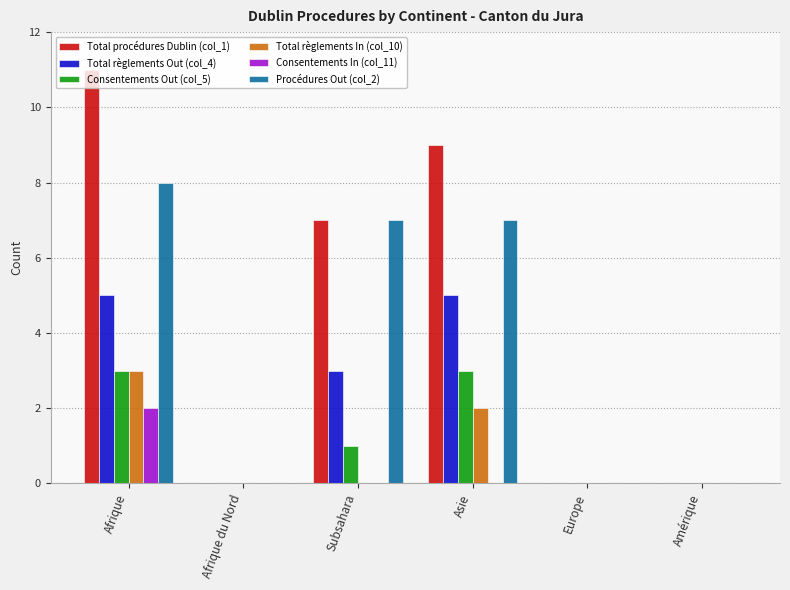

What is the sum of all Total règlements In (col_10) values?

5